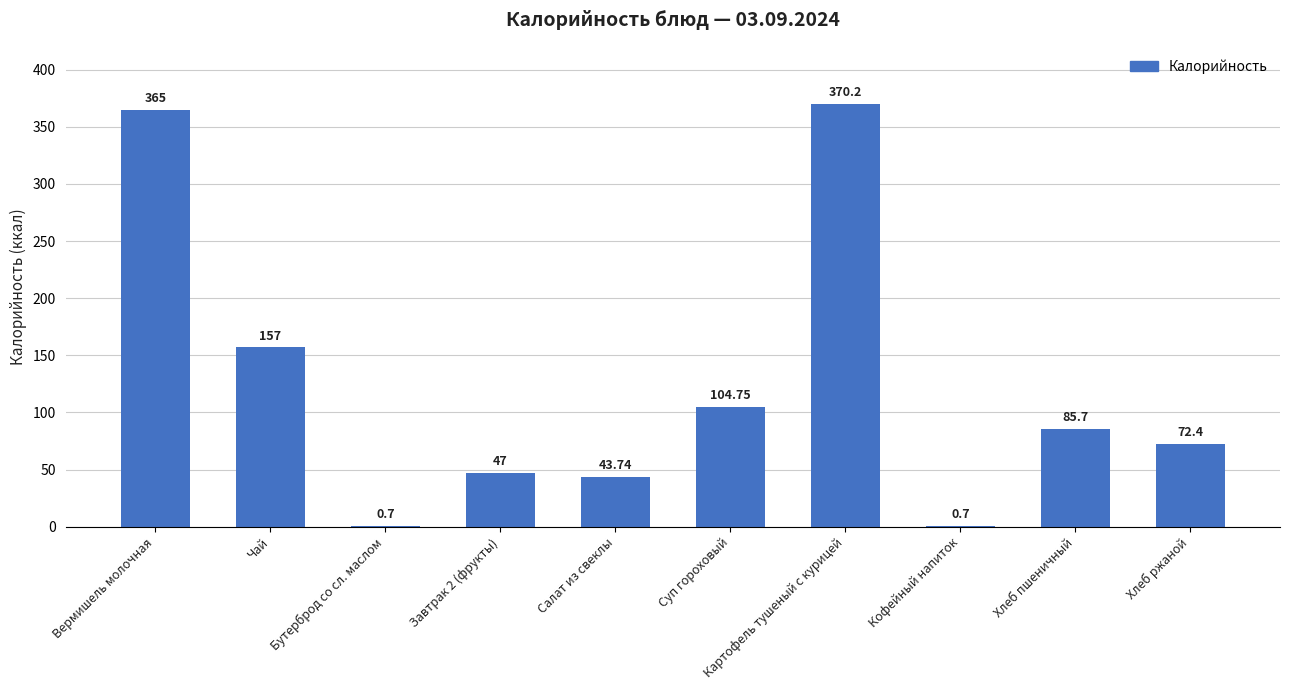

Does the chart contain stacked bars?

No